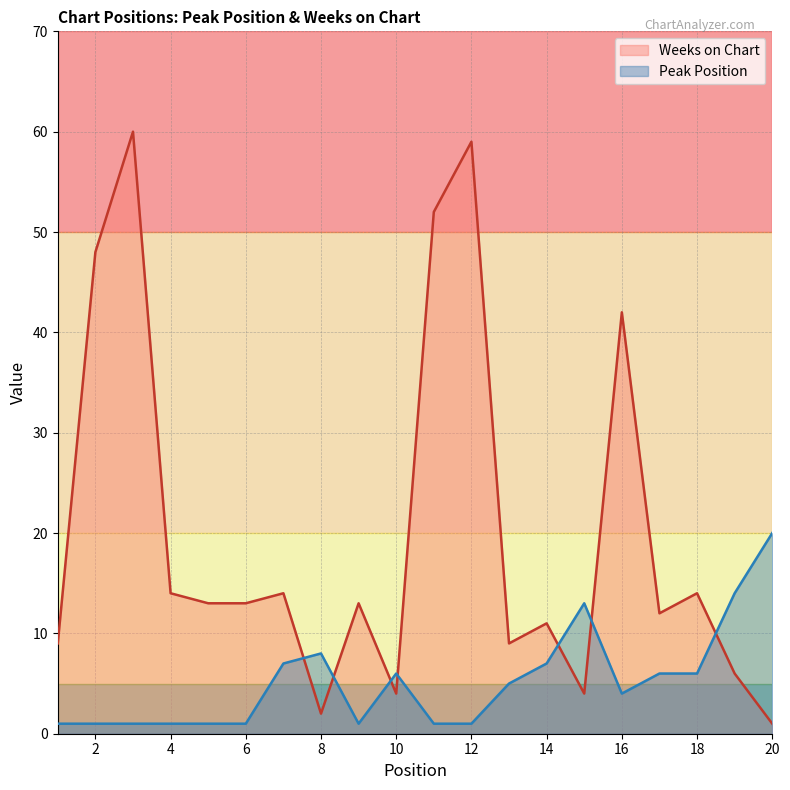

True or false: Peak Position has a value of 1 at 5.

True